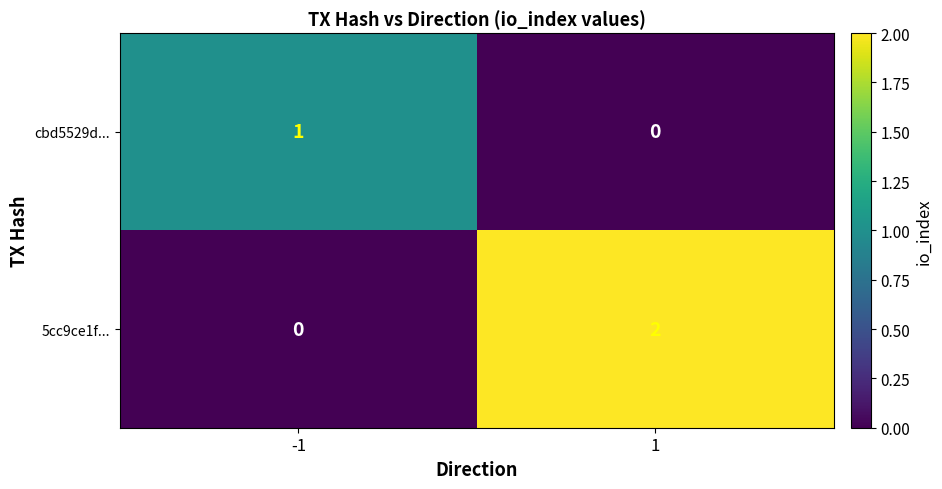

True or false: cbd5529d... has a value of 0 at 1.

True